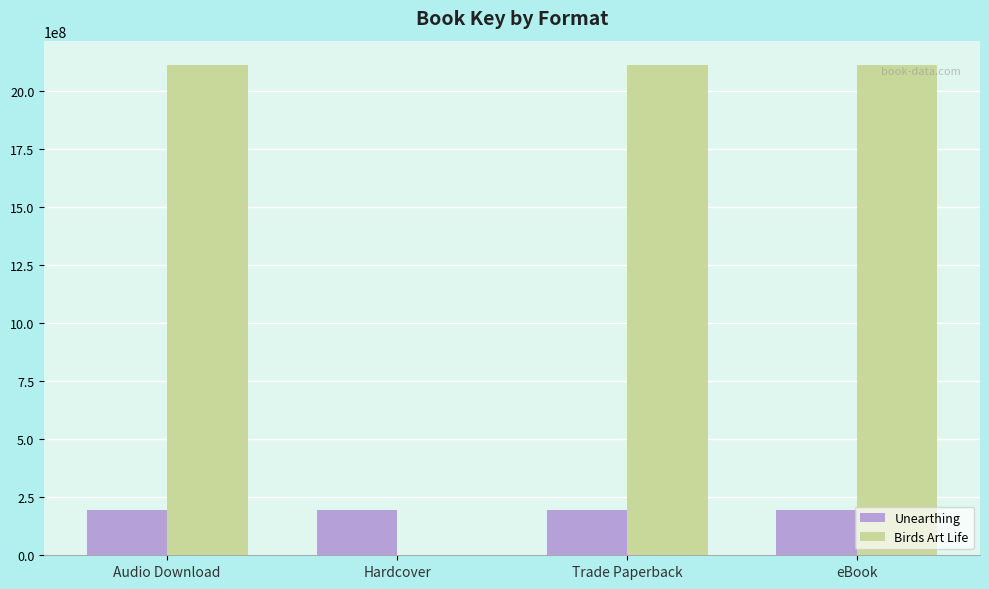

Reading right to left, extract all data points from this chart.

Unearthing: 195848755	195848755	195848755	195848755
Birds Art Life: 2110971083	2110971083	0	2110971083